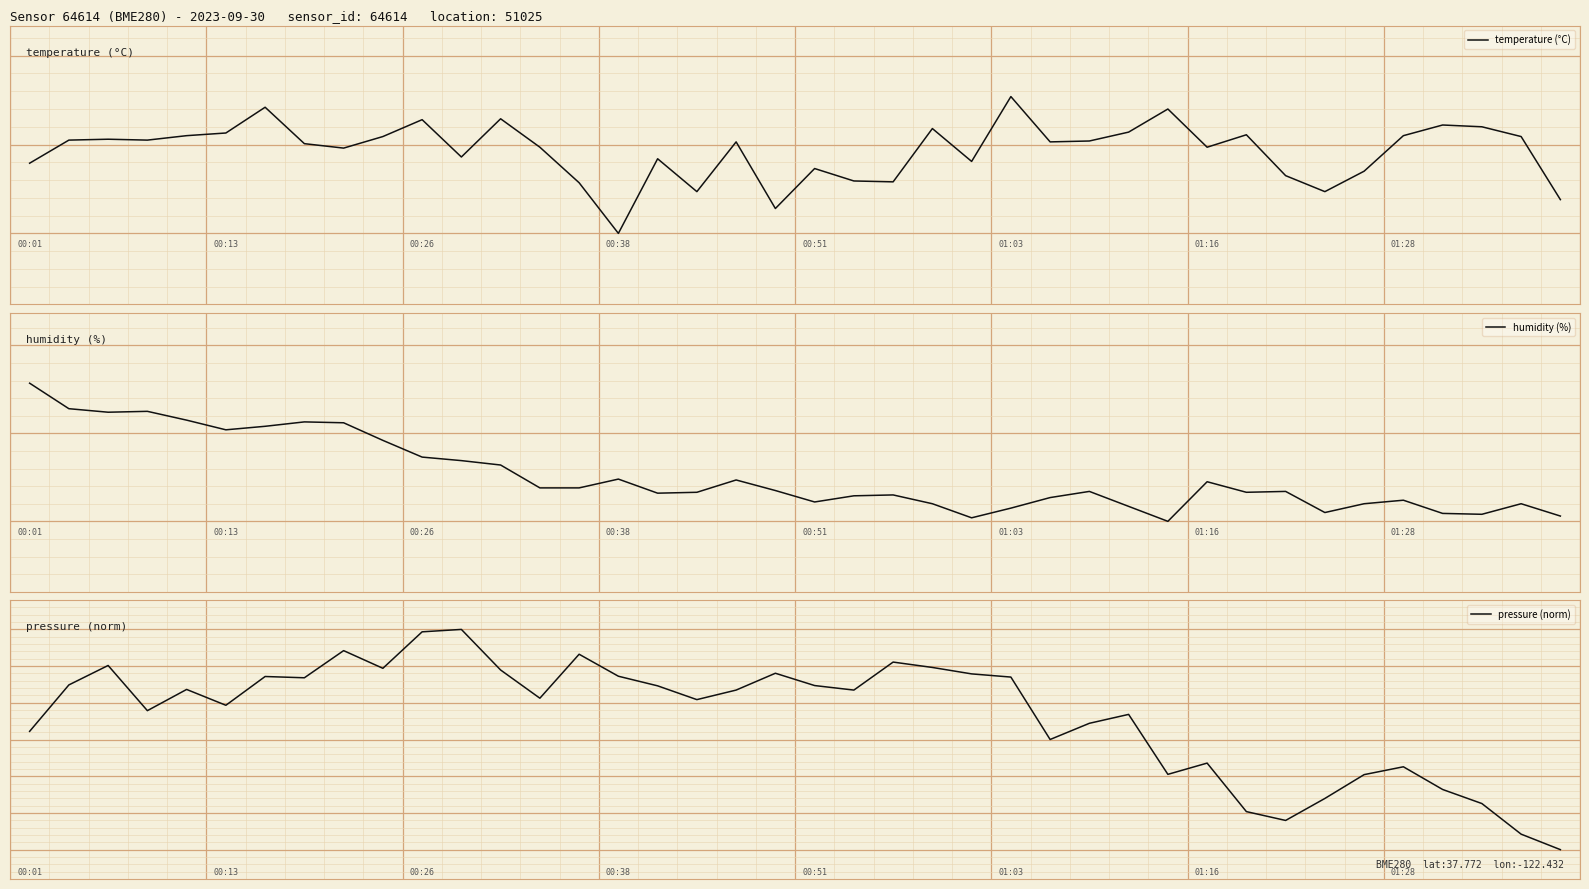

Between 20 and 32, which series saw the biggest shift?

pressure (norm)